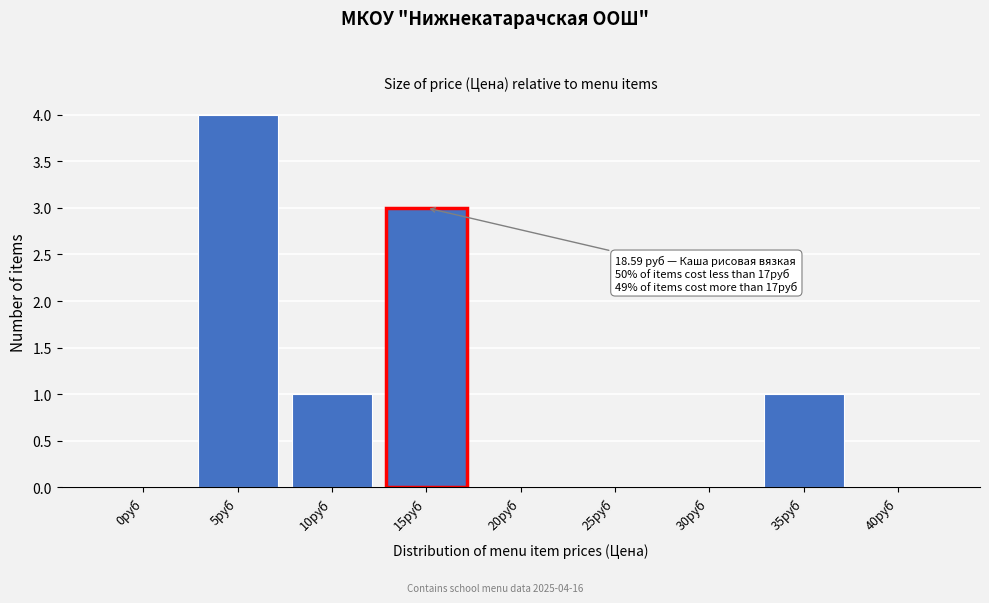

Reading left to right, transcribe all the data shown in this chart.

0руб=0	5руб=4	10руб=1	15руб=3	20руб=0	25руб=0	30руб=0	35руб=1	40руб=0